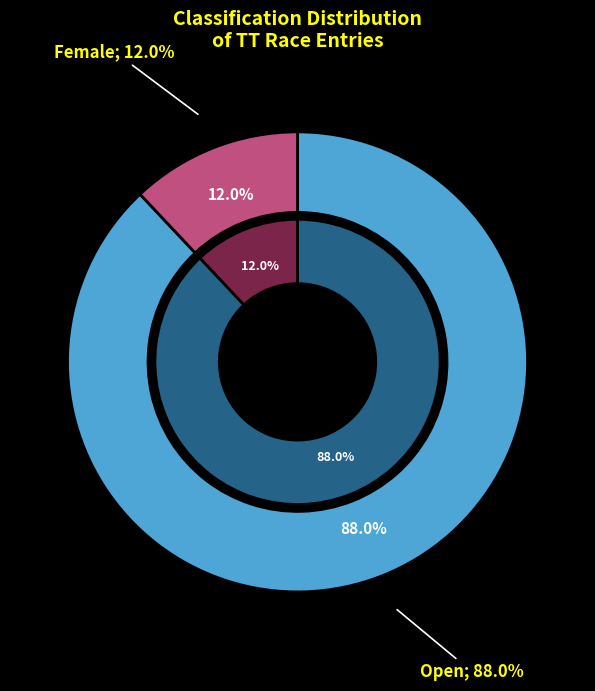

Between Female and Open, which is larger?

Open